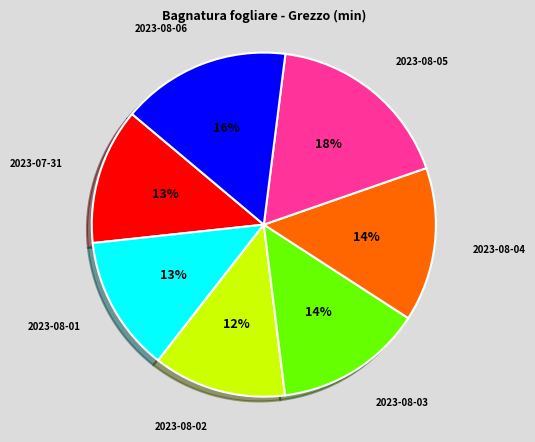

True or false: 2023-08-01 accounts for 13% of the total.

True